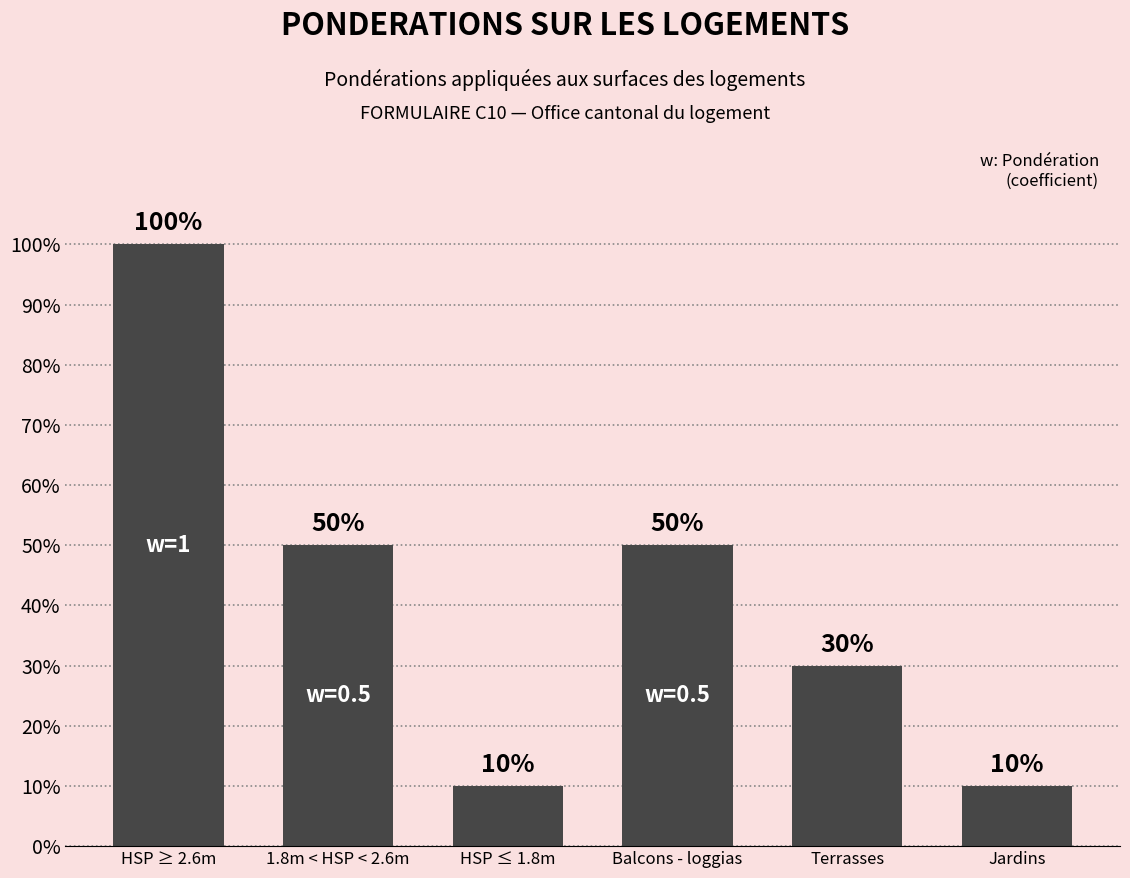

Which category has the highest value across all series?

HSP ≥ 2.6m